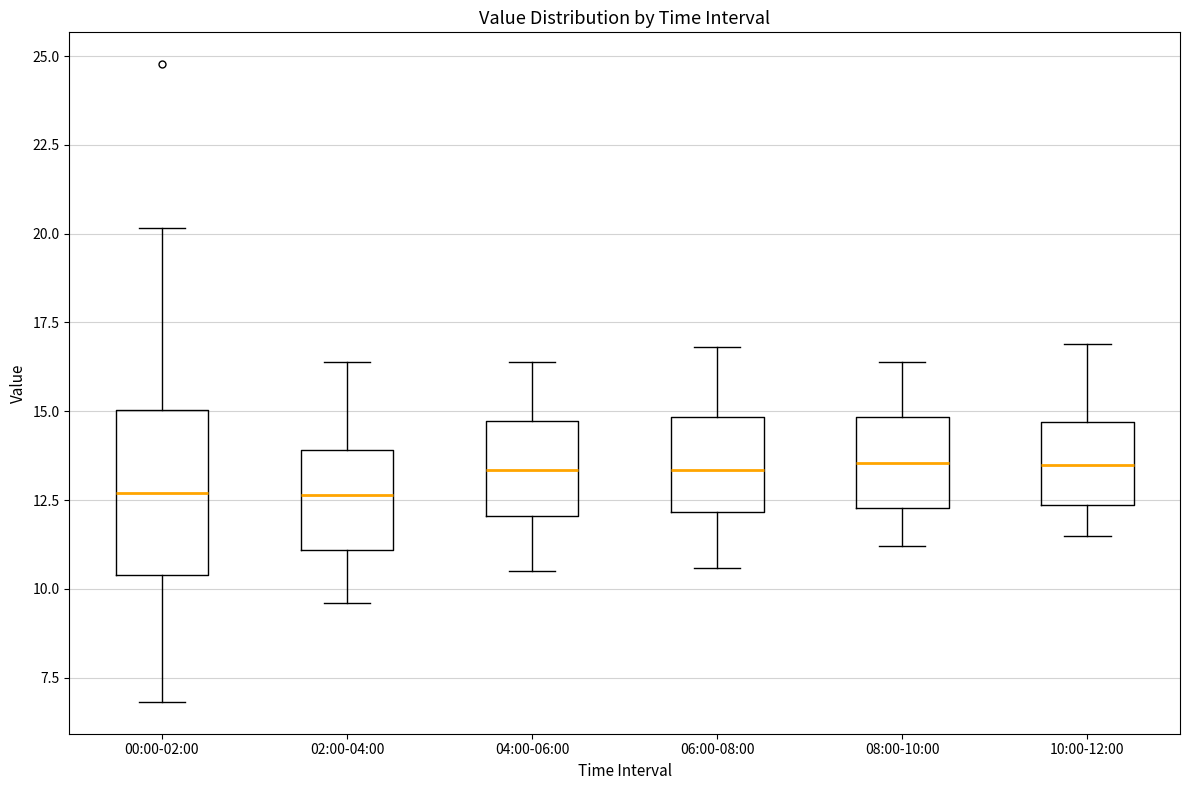

Reading left to right, transcribe this box plot: for each box, give where its median line is, the range the box spans, and where its two whiskers end, as read against the y-axis. The values are not printed on the chart, so give them approximately, as read against the axis.

00:00-02:00: median 12.5, box 10.5 to 15.0, whiskers 7.0 to 20.0
02:00-04:00: median 12.5, box 11.0 to 14.0, whiskers 9.5 to 16.5
04:00-06:00: median 13.5, box 12.0 to 14.5, whiskers 10.5 to 16.5
06:00-08:00: median 13.5, box 12.0 to 15.0, whiskers 10.5 to 17.0
08:00-10:00: median 13.5, box 12.5 to 15.0, whiskers 11.0 to 16.5
10:00-12:00: median 13.5, box 12.5 to 14.5, whiskers 11.5 to 17.0